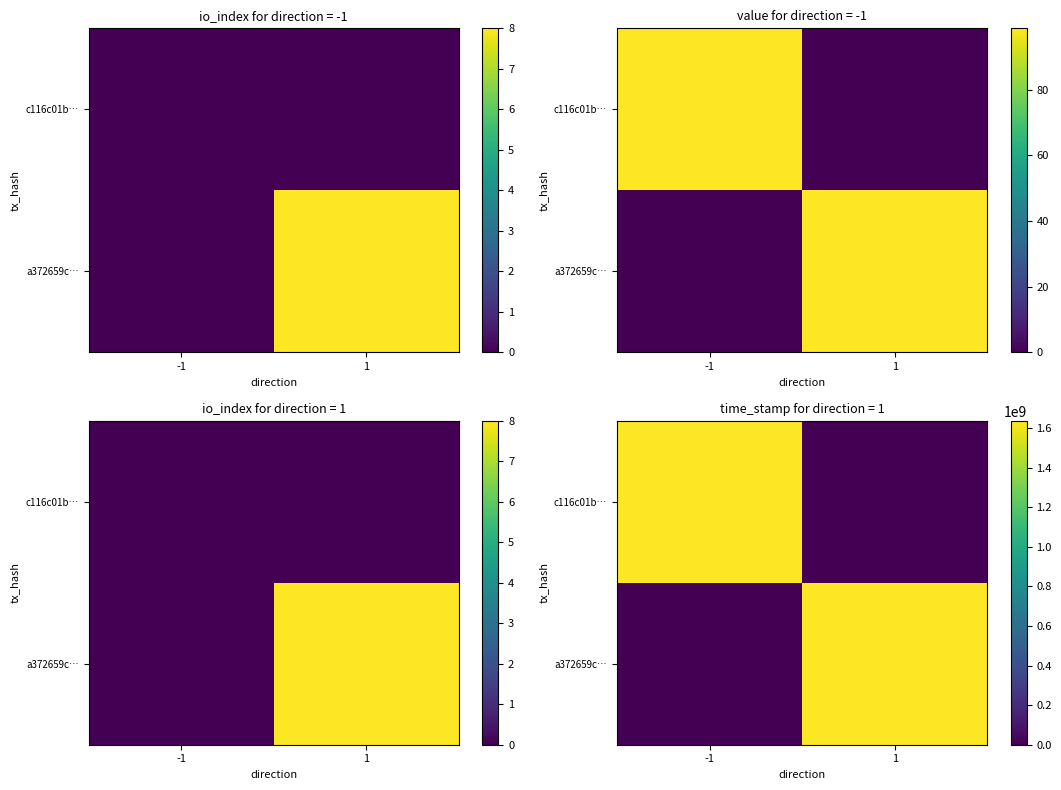

True or false: a372659c… has a value of 0 at -1.

True